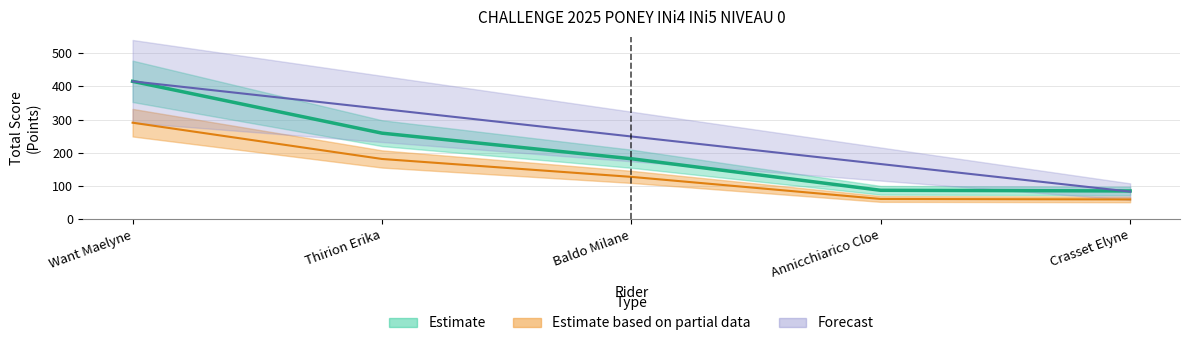

Is the value of TOTAL at Crasset Elyne greater than the value of CL at Crasset Elyne?

Yes